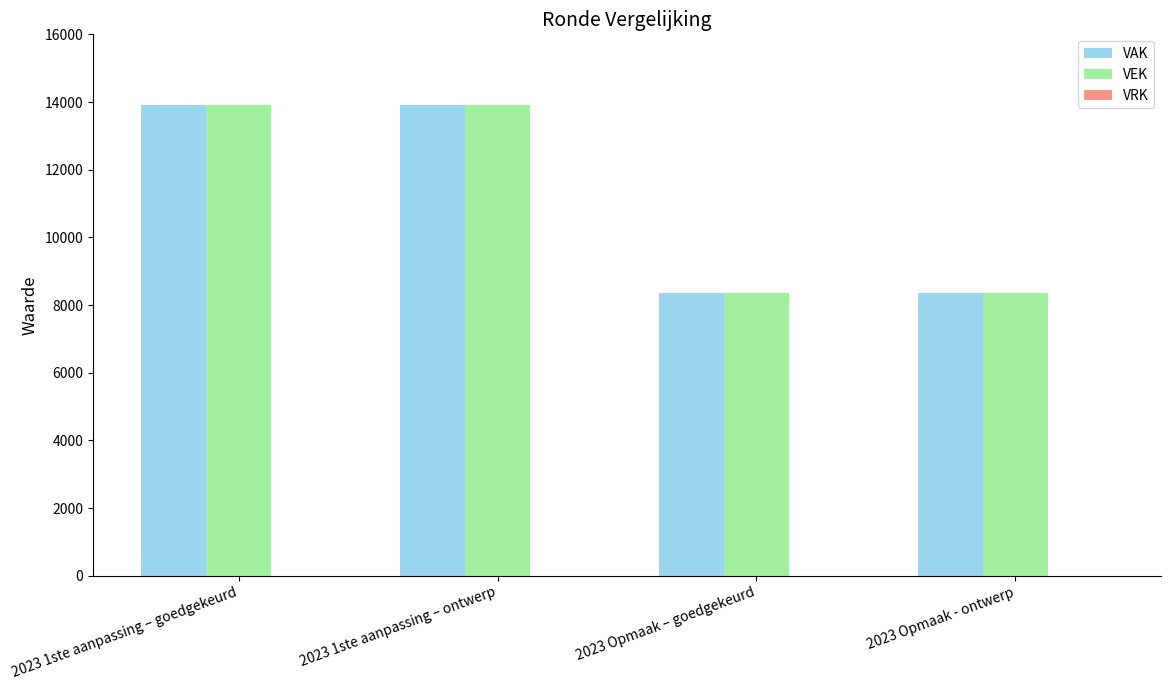

What is the total value across all series at 2023 Opmaak – goedgekeurd?

16700